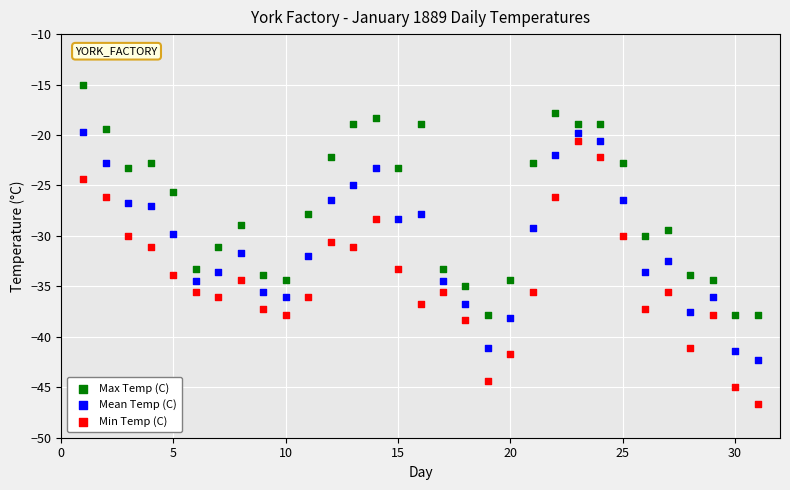

Which series reaches the maximum Y coordinate?

Max Temp (C)